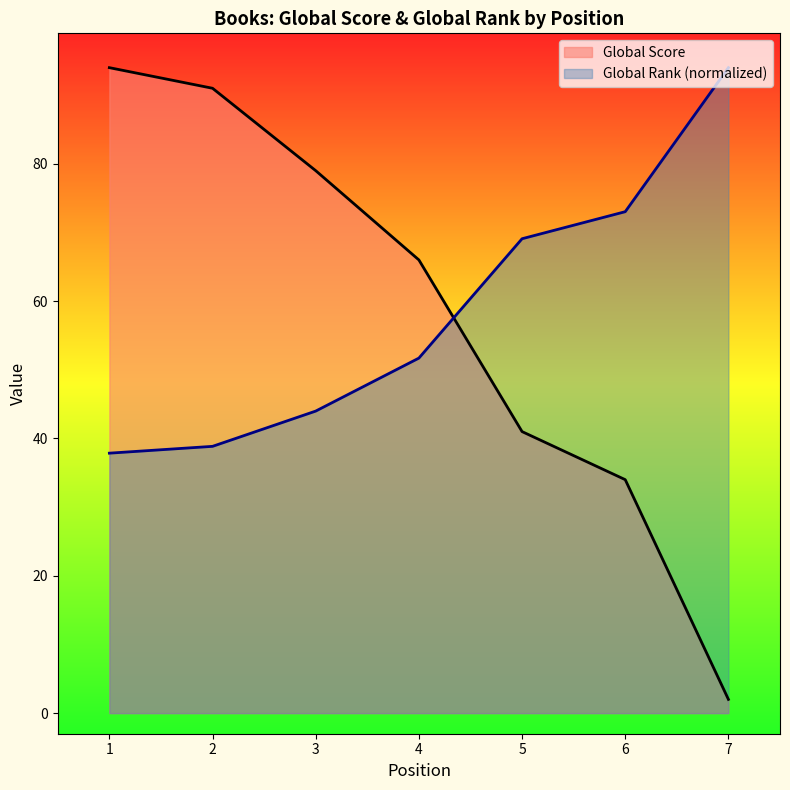

What is the spread (max minus min) of values at 7?

92.0